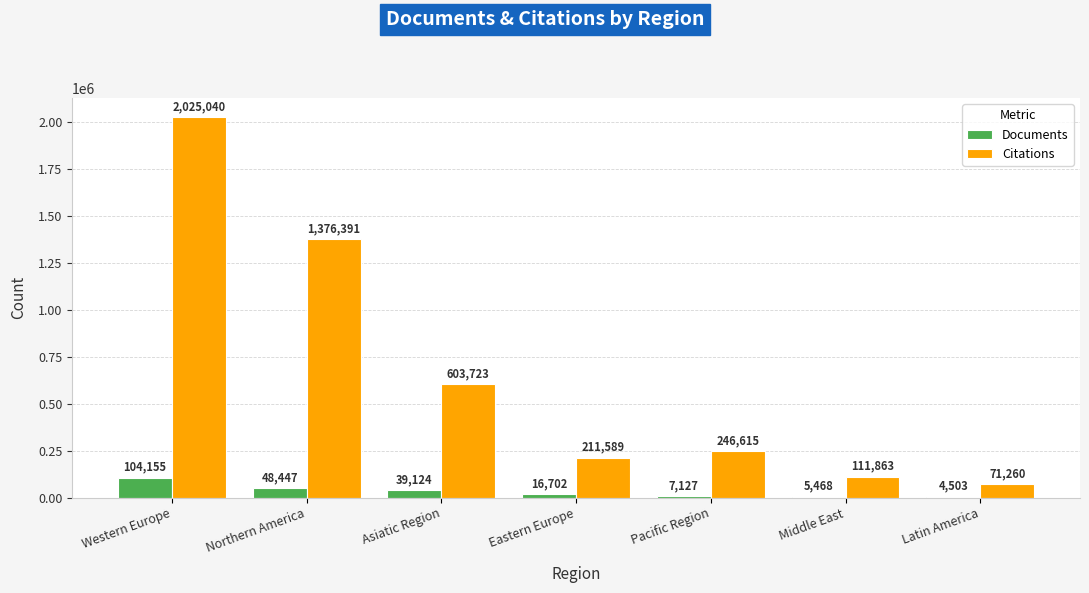

What is the sum of the Citations values at Northern America and Western Europe?

3401431